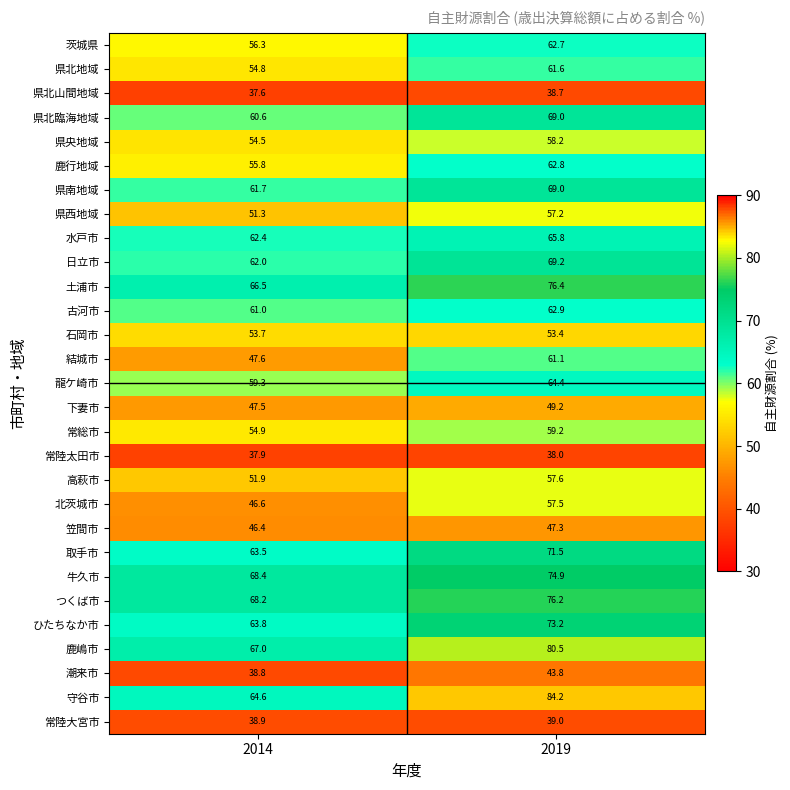

What is the sum of the 古河市 values at 2019 and 2014?

123.9